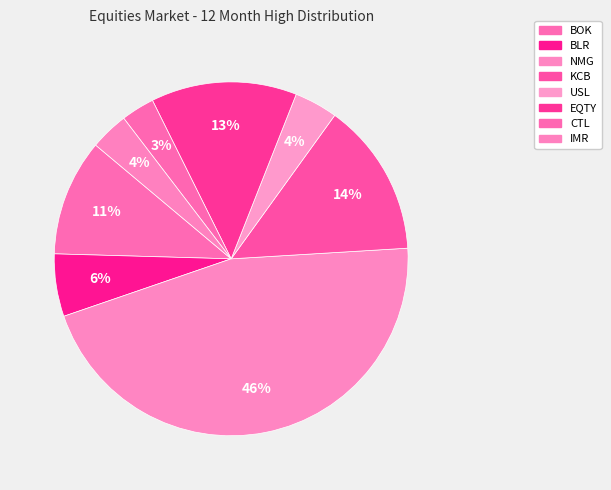

Is there any slice that represents more than half of the pie?

No